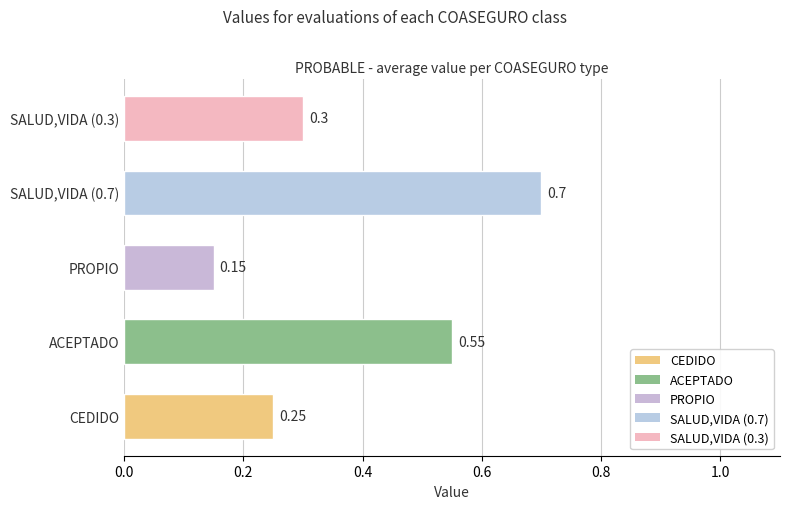

What is the difference between the second highest and minimum values?

0.4